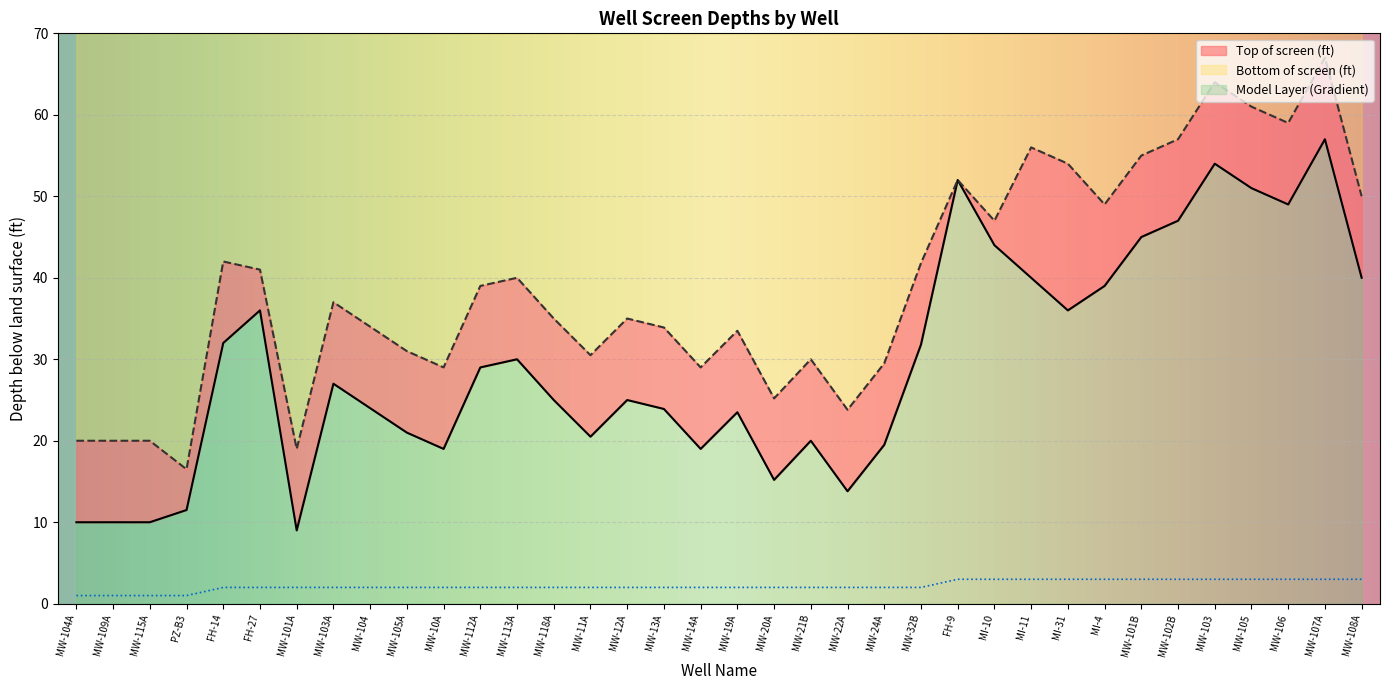

Reading right to left, what are all the values shown in this chart?

Top of screen (ft): 40.0	57.0	49.0	51.0	54.0	47.0	45.0	39.0	36.0	40.0	44.0	52.0	31.8	19.5	13.8	20.0	15.2	23.5	19.0	23.9	25.0	20.5	25.0	30.0	29.0	19.0	21.0	24.0	27.0	9.0	36.0	32.0	11.5	10.0	10.0	10.0
Bottom of screen (ft): 50.0	67.0	59.0	61.0	64.0	57.0	55.0	49.0	54.0	56.0	47.0	52.0	41.8	29.5	23.8	30.0	25.2	33.5	29.0	33.9	35.0	30.5	35.0	40.0	39.0	29.0	31.0	34.0	37.0	19.0	41.0	42.0	16.5	20.0	20.0	20.0
Model Layer (Gradient): 3.0	3.0	3.0	3.0	3.0	3.0	3.0	3.0	3.0	3.0	3.0	3.0	2.0	2.0	2.0	2.0	2.0	2.0	2.0	2.0	2.0	2.0	2.0	2.0	2.0	2.0	2.0	2.0	2.0	2.0	2.0	2.0	1.0	1.0	1.0	1.0